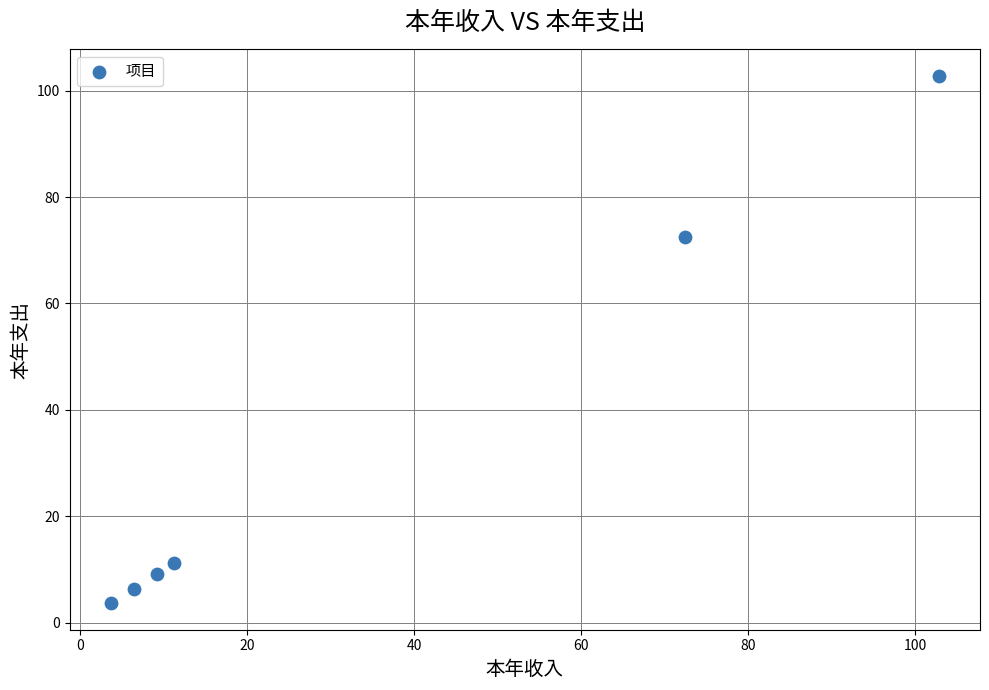

What is the range of Y values (max minus min)?

99.1